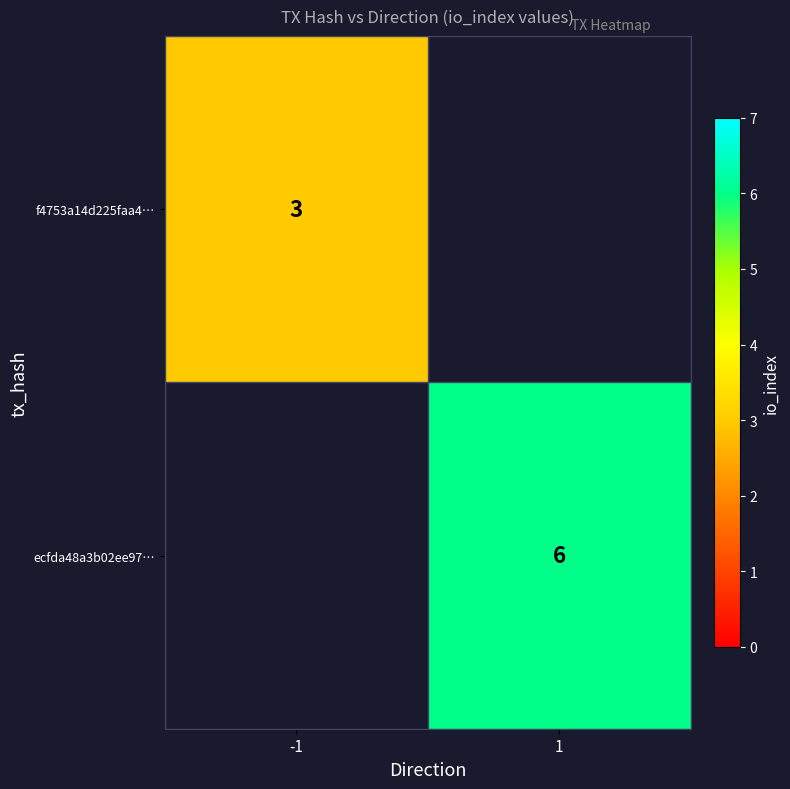

What is the maximum value shown in the chart?

6.0